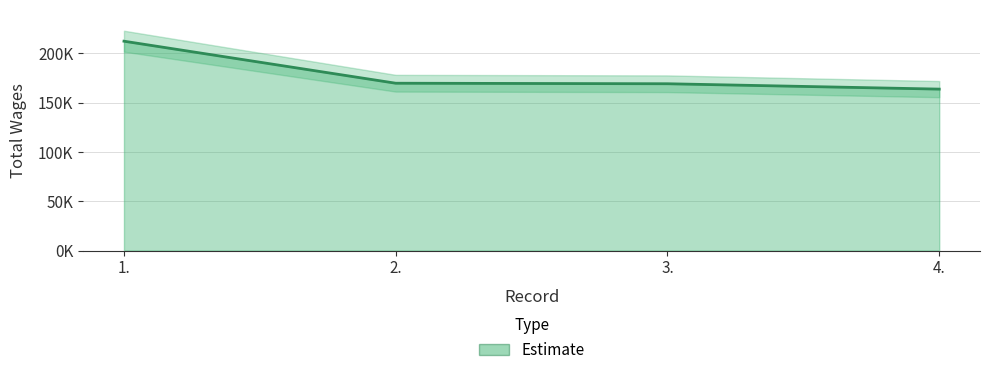

At which label is the value closest to 188082?

2.